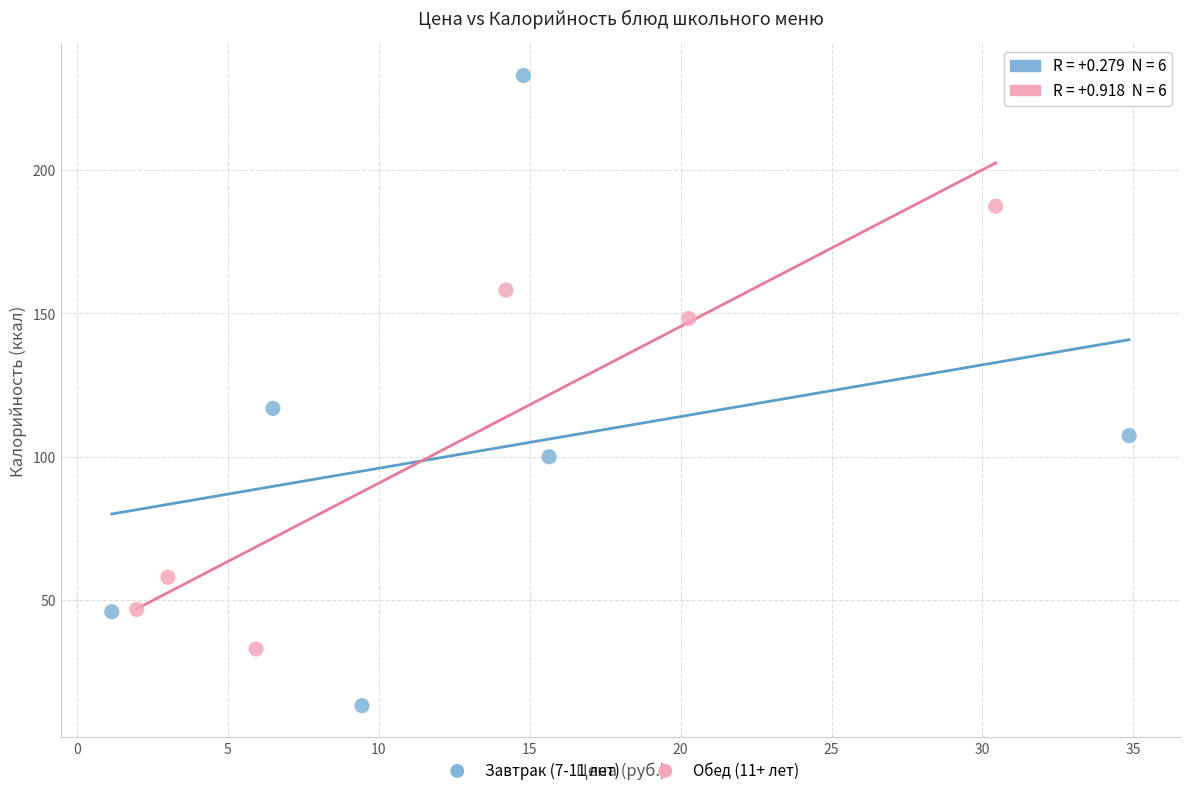

Which series contains the highest Y value?

Завтрак (7-11 лет)